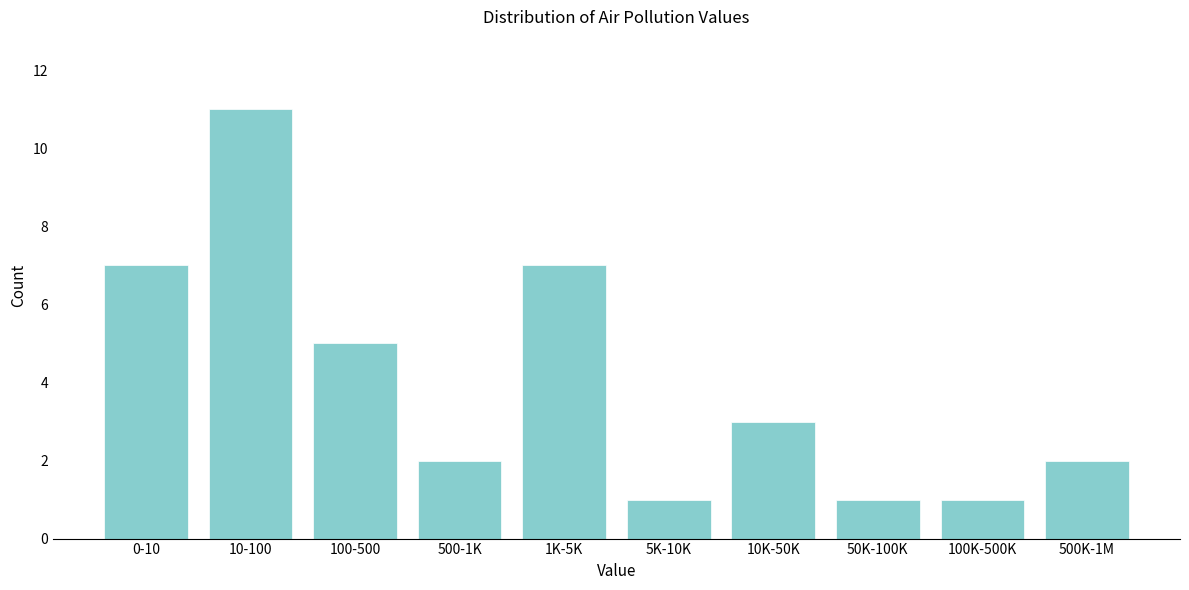

Reading right to left, list all the values displayed in this chart.

500K-1M=2	100K-500K=1	50K-100K=1	10K-50K=3	5K-10K=1	1K-5K=7	500-1K=2	100-500=5	10-100=11	0-10=7